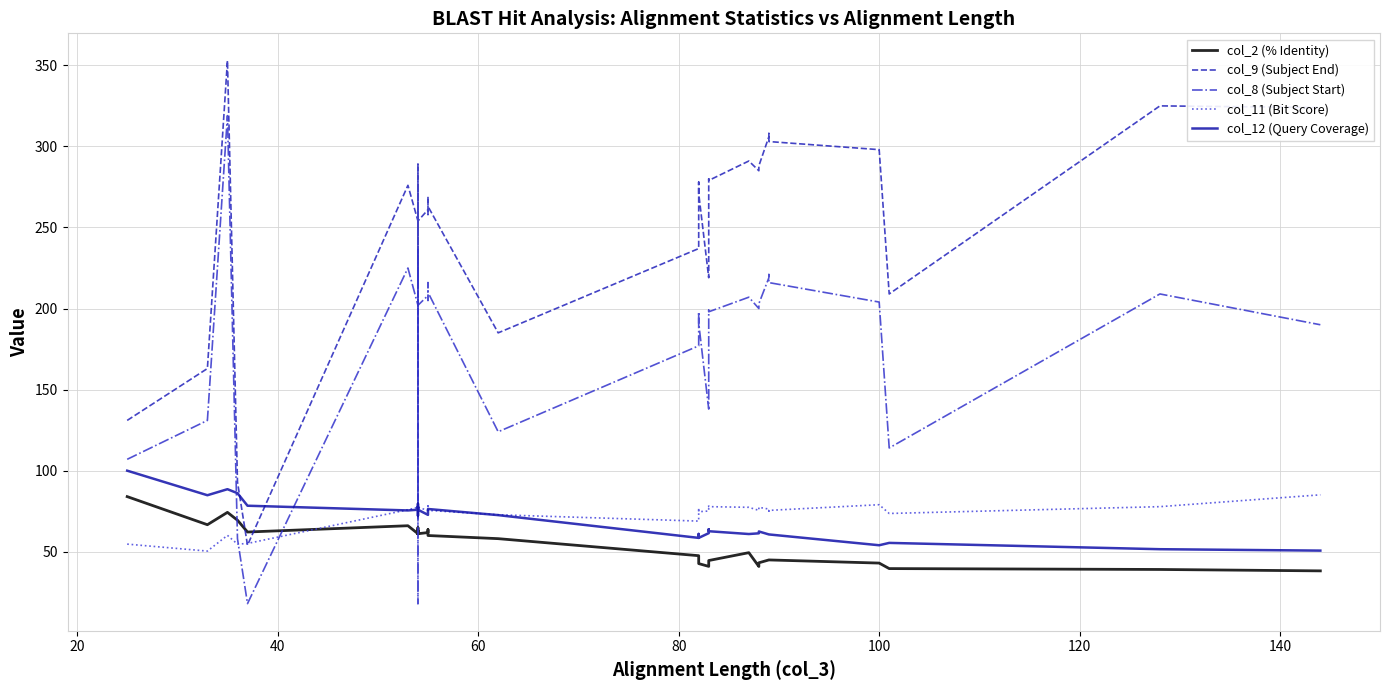

How many times do col_12 (Query Coverage) and col_11 (Bit Score) cross each other?

5